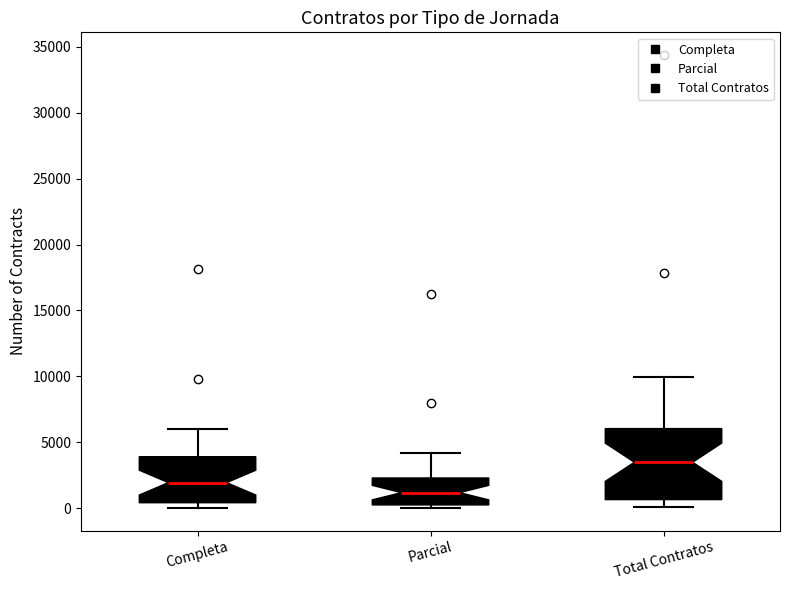

Where does the upper whisker of the box for Parcial end on the y-axis? The values are not printed on the chart, so give them approximately, as read against the axis.

4000